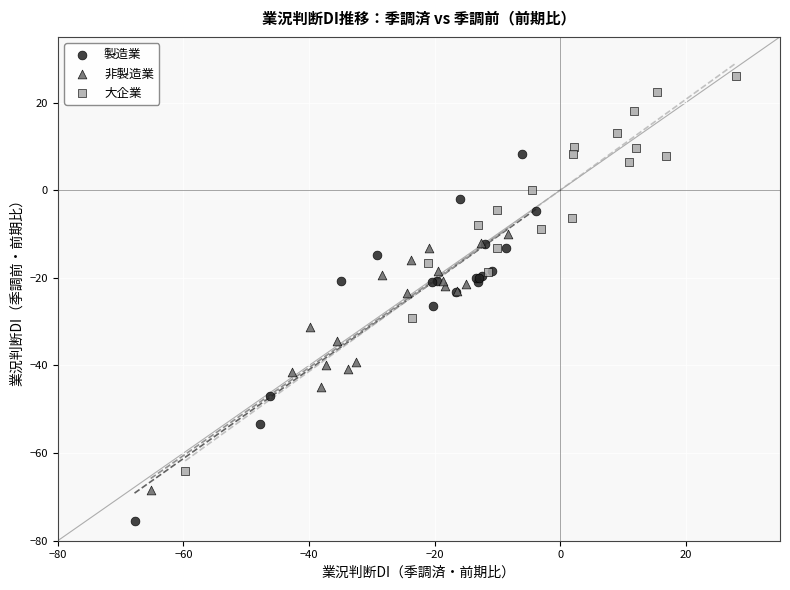

Which series reaches the maximum Y coordinate?

大企業